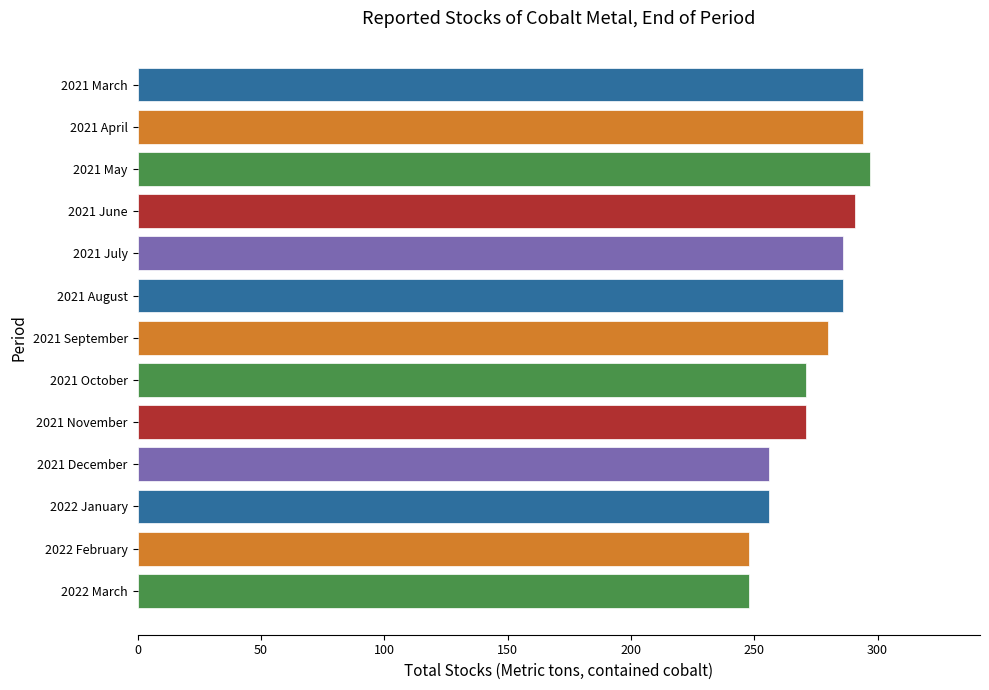

How many bars are there in total?

13